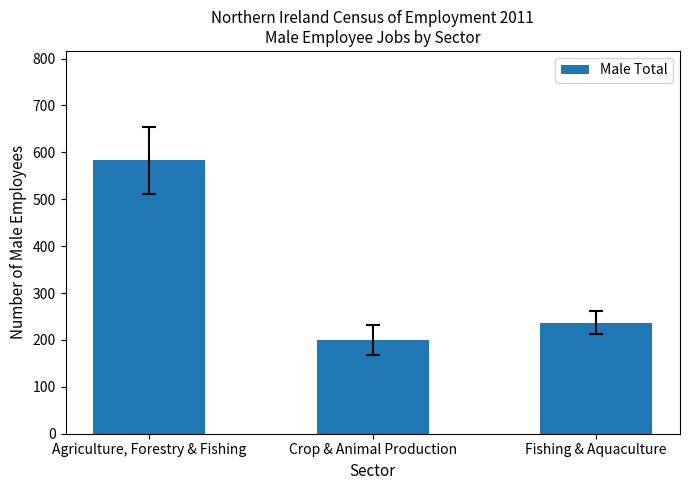

The value at Fishing & Aquaculture is 237. True or false?

True